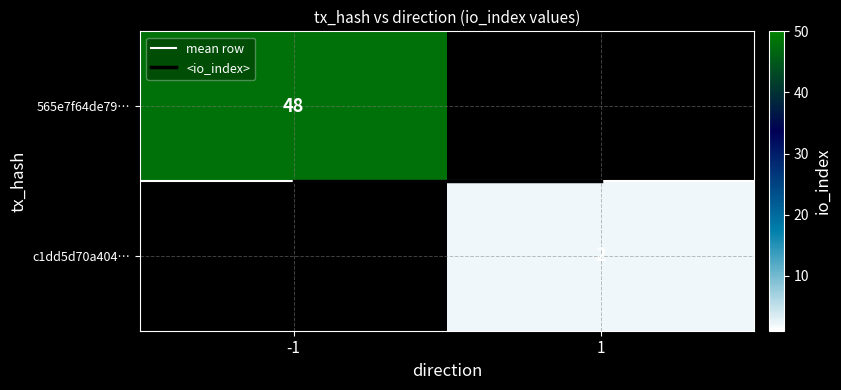

What is the greatest value displayed?

48.0